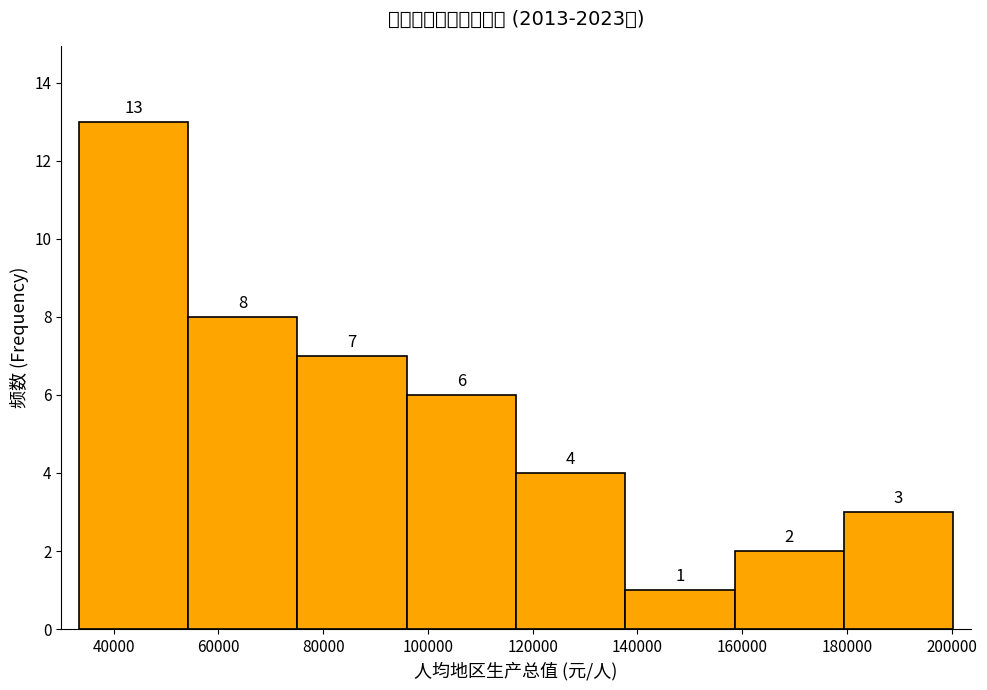

Over which range of the x-axis is the bar tallest?

34000 to 54000